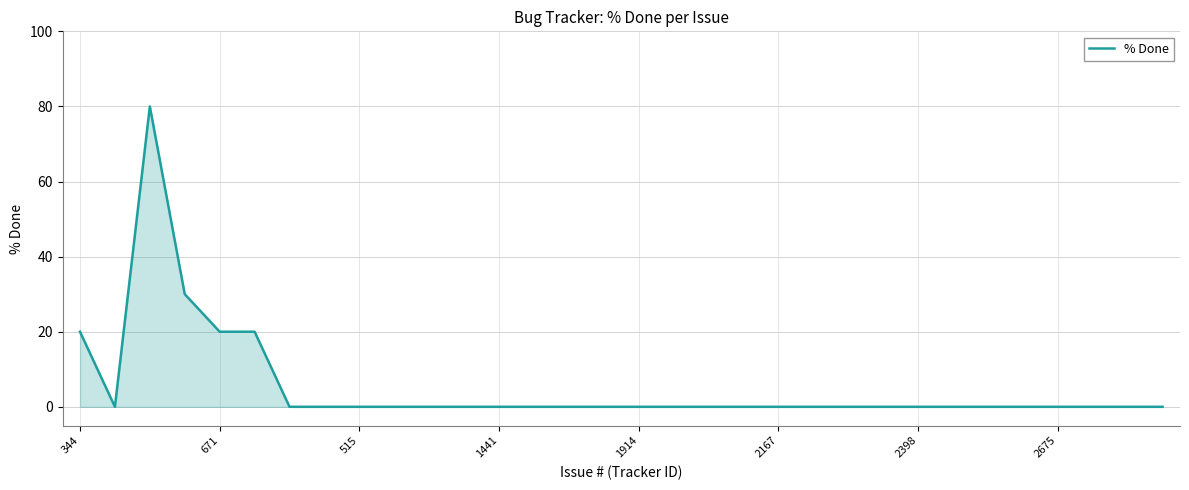

What is the difference between the maximum and minimum values?

80